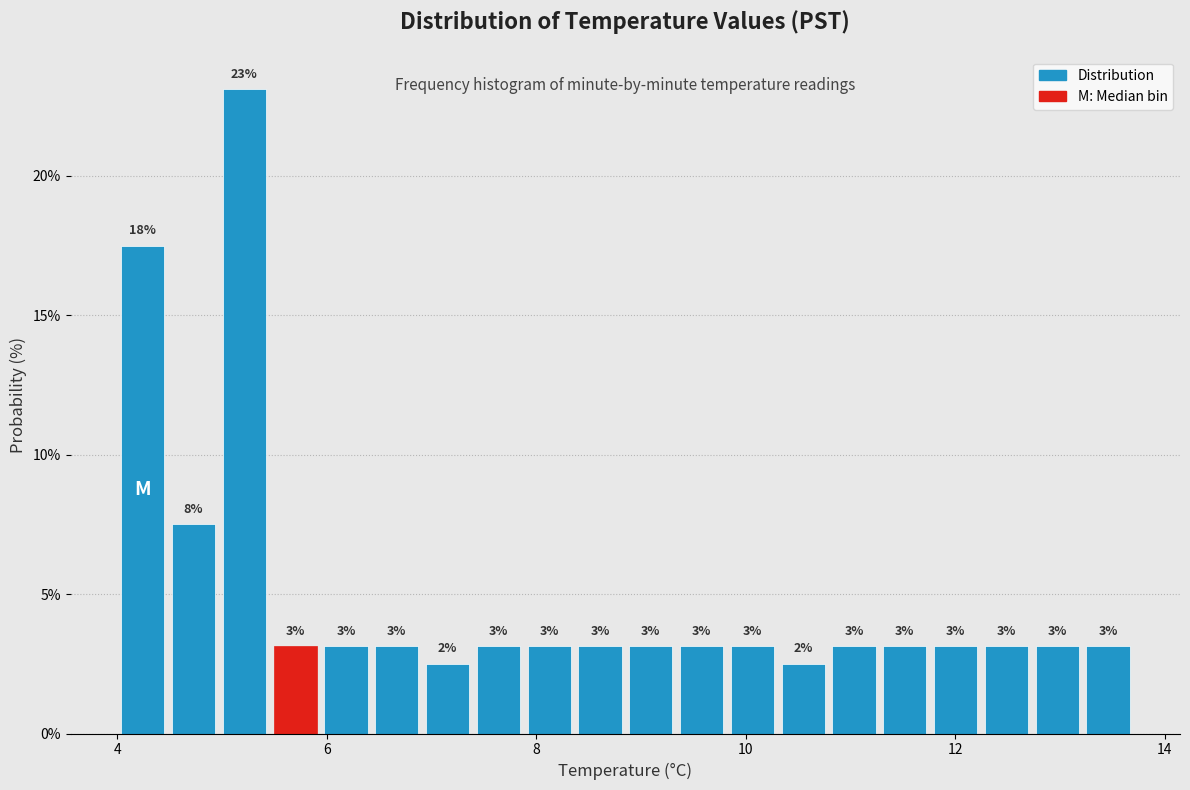

Read against the x-axis, roughly where is the centre of the tallest bar?

5.2